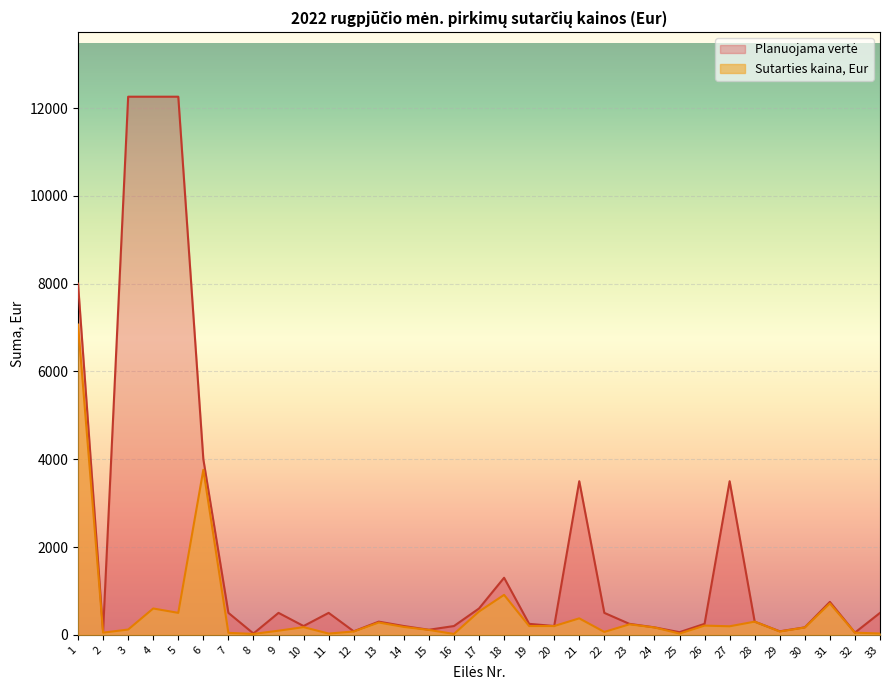

True or false: Planuojama vertė has a value of 500.0 at 22.

True